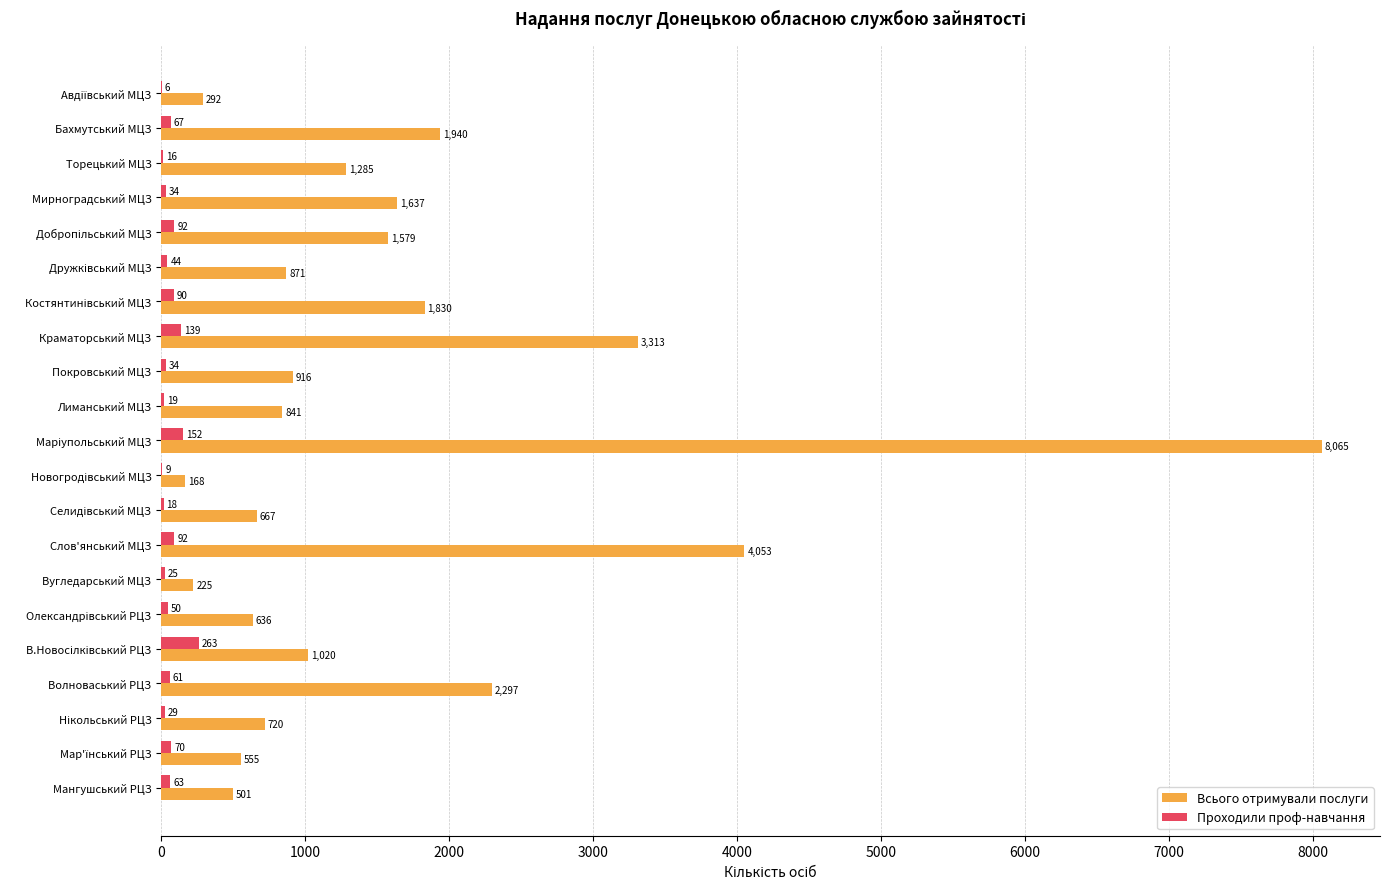

Is it true that Всього отримували послуги equals 4053 at Слов'янський МЦЗ?

True